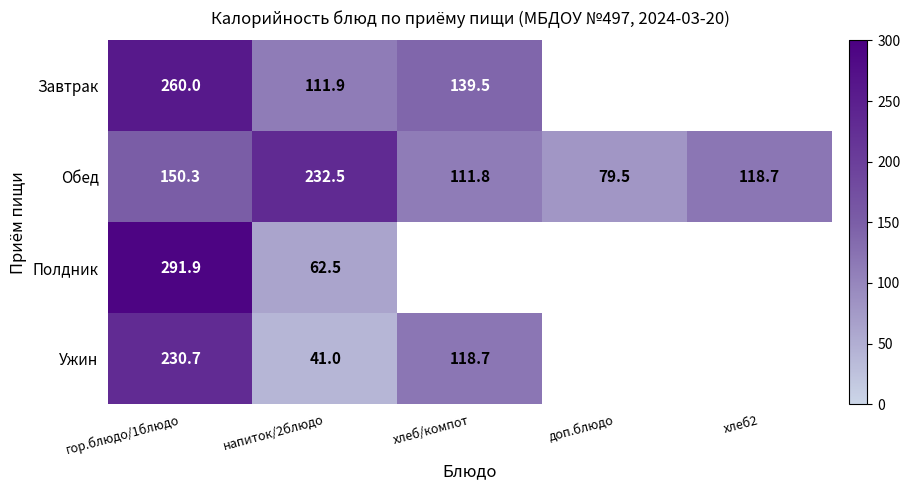

Is the value of Завтрак at гор.блюдо/1блюдо greater than the value of Ужин at гор.блюдо/1блюдо?

Yes